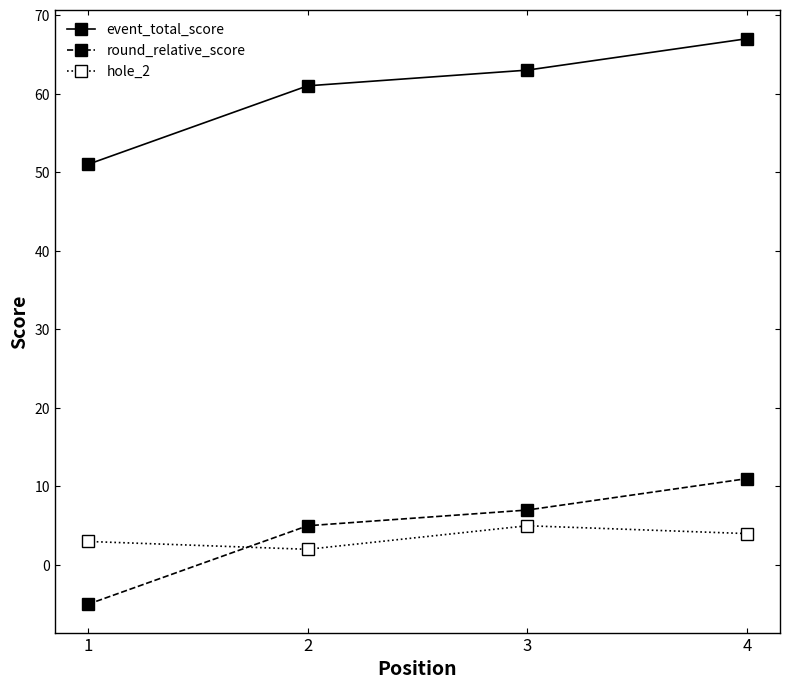

Is it true that event_total_score equals 51 at 1?

True